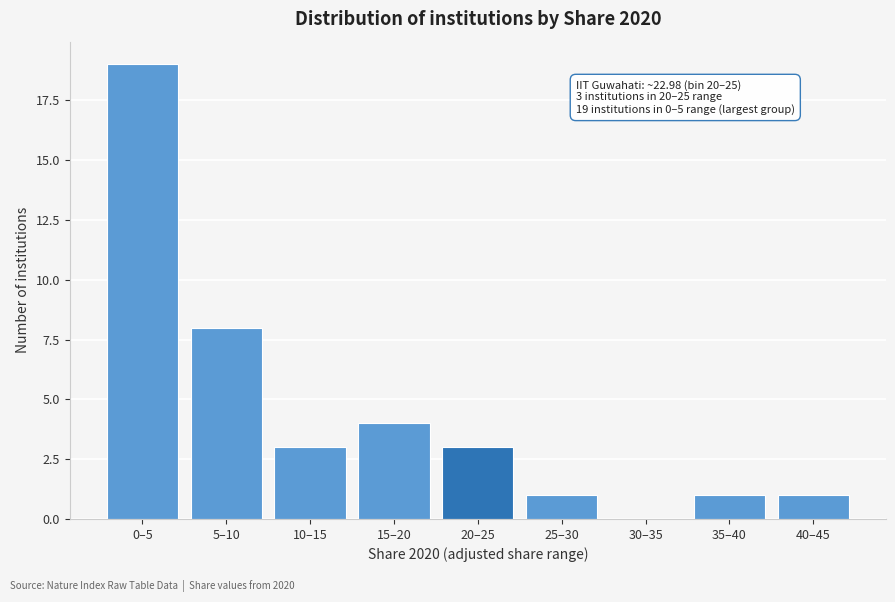

Reading left to right, transcribe all the data shown in this chart.

0–5=19	5–10=8	10–15=3	15–20=4	20–25=3	25–30=1	30–35=0	35–40=1	40–45=1